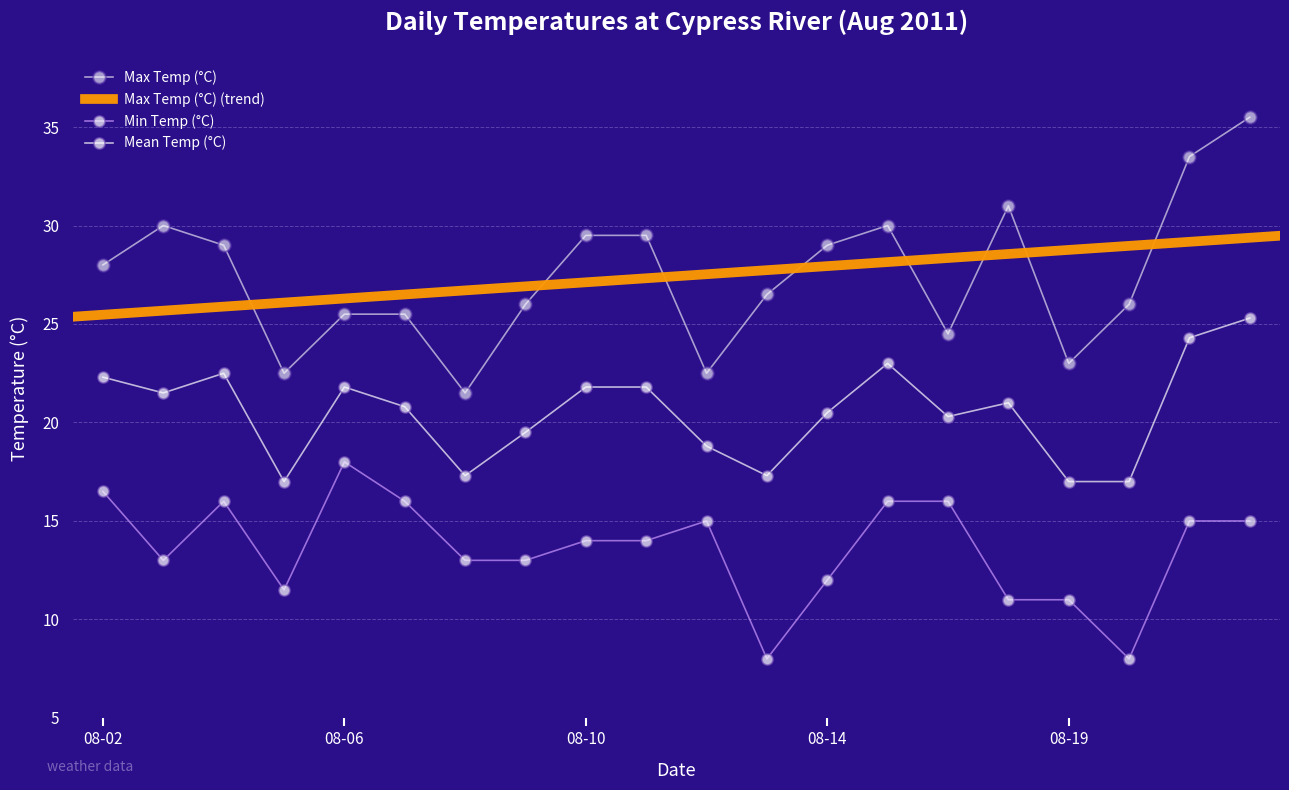

The value of Mean Temp (°C) at 2011-08-07 is 12.8. True or false?

False